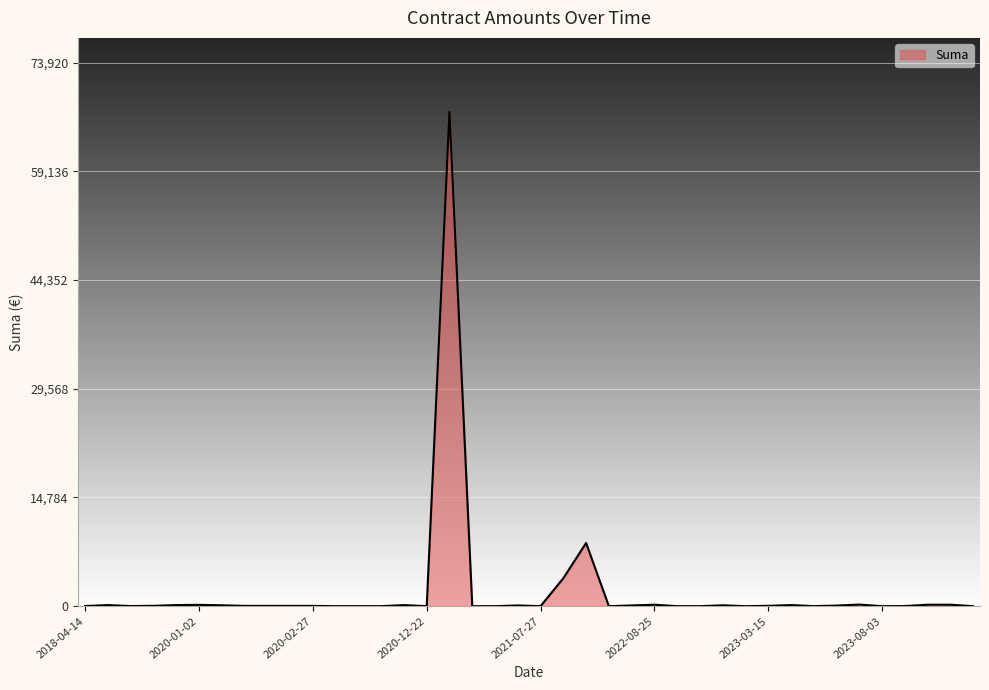

How many lines are shown in the chart?

1